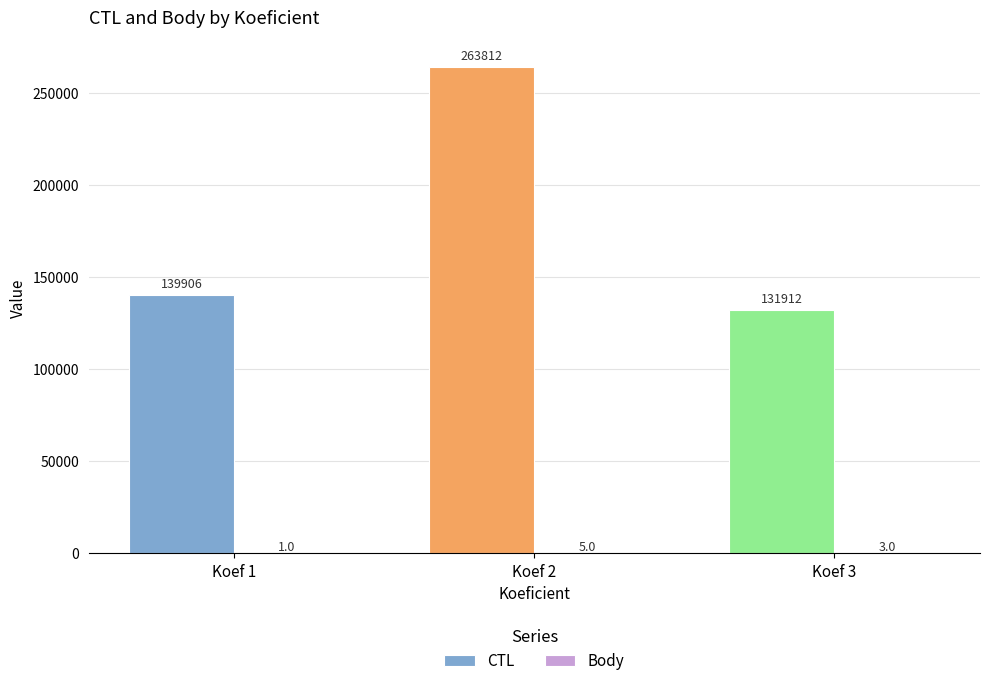

Is it true that CTL equals 263812 at Koef 2?

True